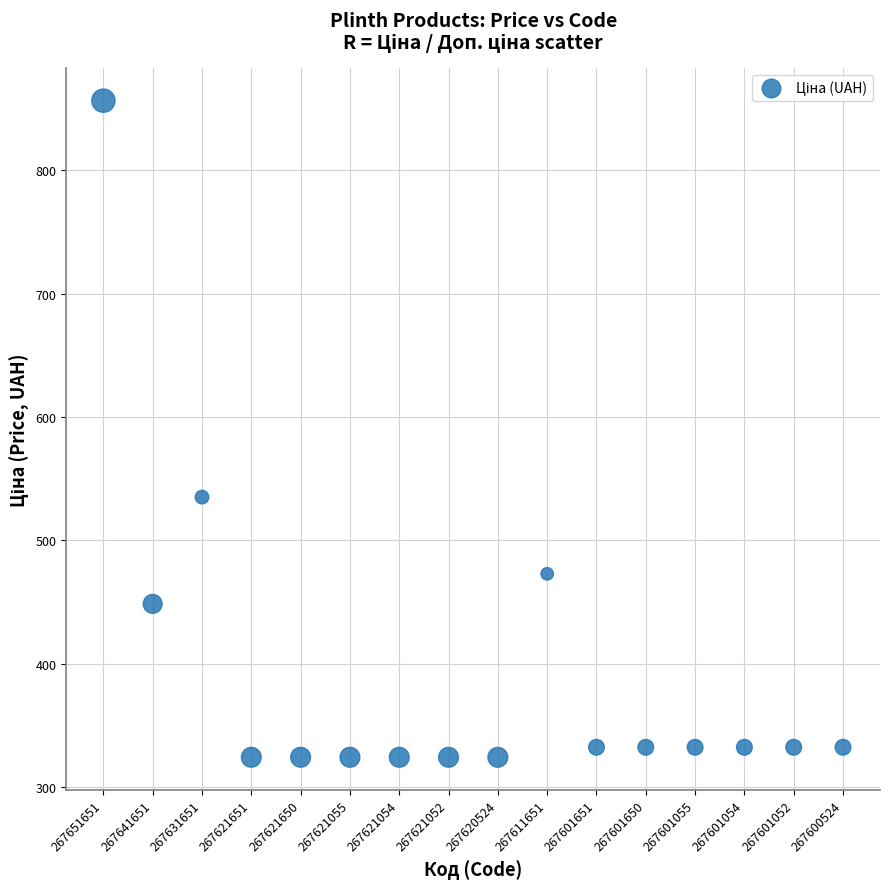

What Y value in the scatter plot is closest to 590?

535.1